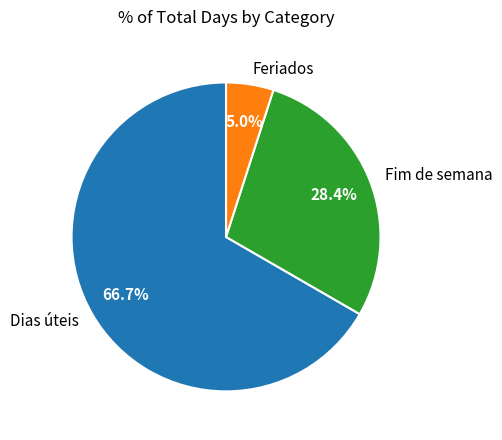

How many segments does this pie chart have?

3